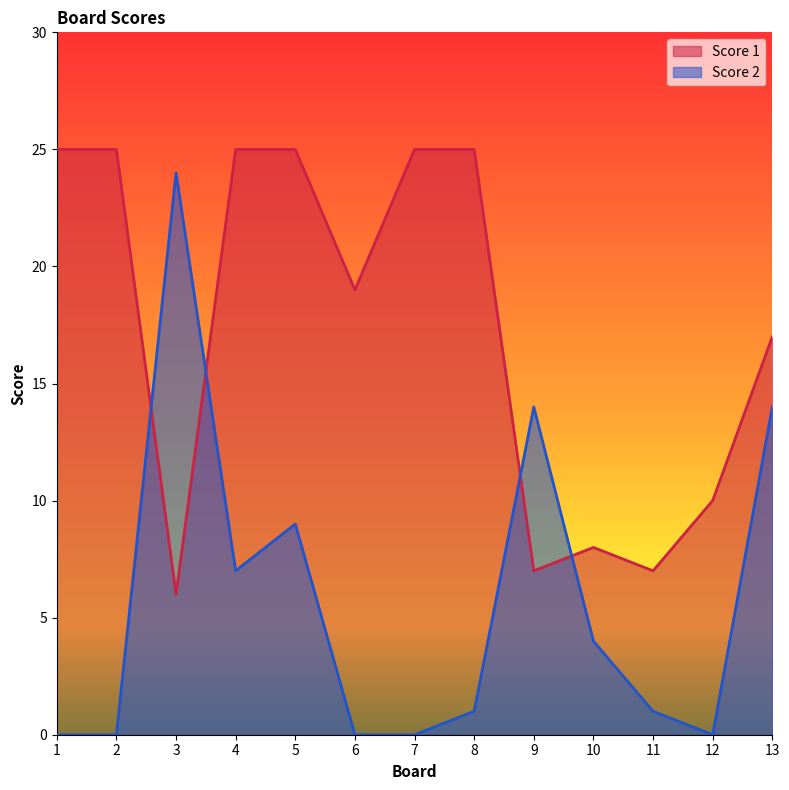

What is the difference between the highest and lowest values at 8?

24